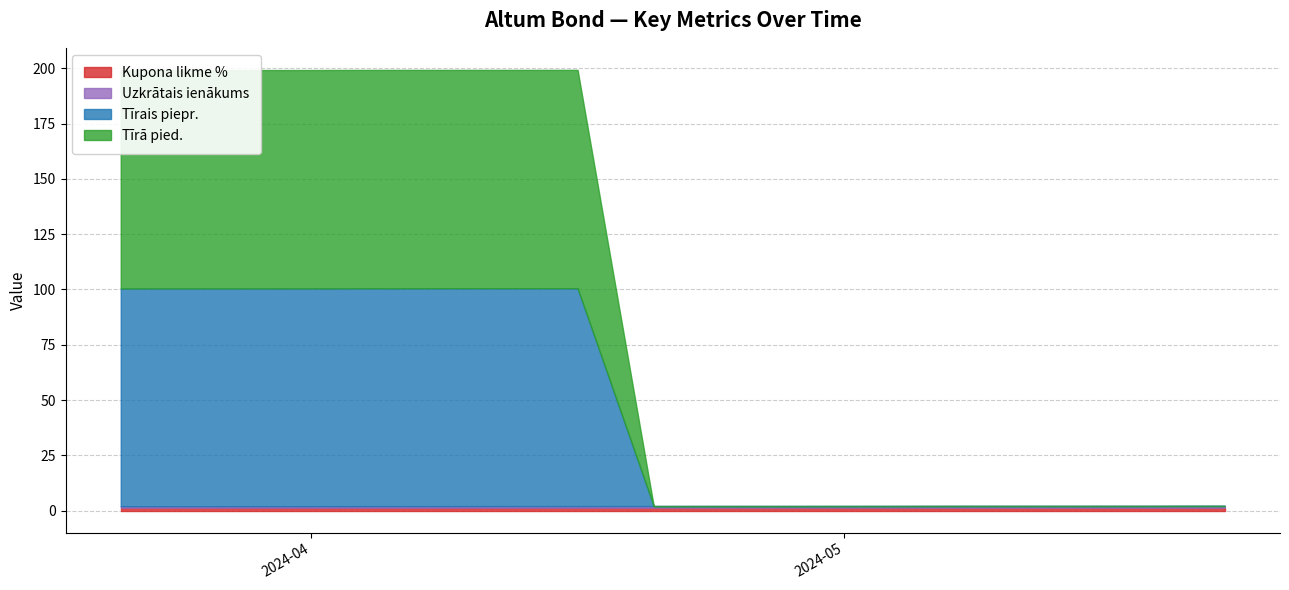

Where is Kupona likme % nearest to the value 1?

2024-05-17